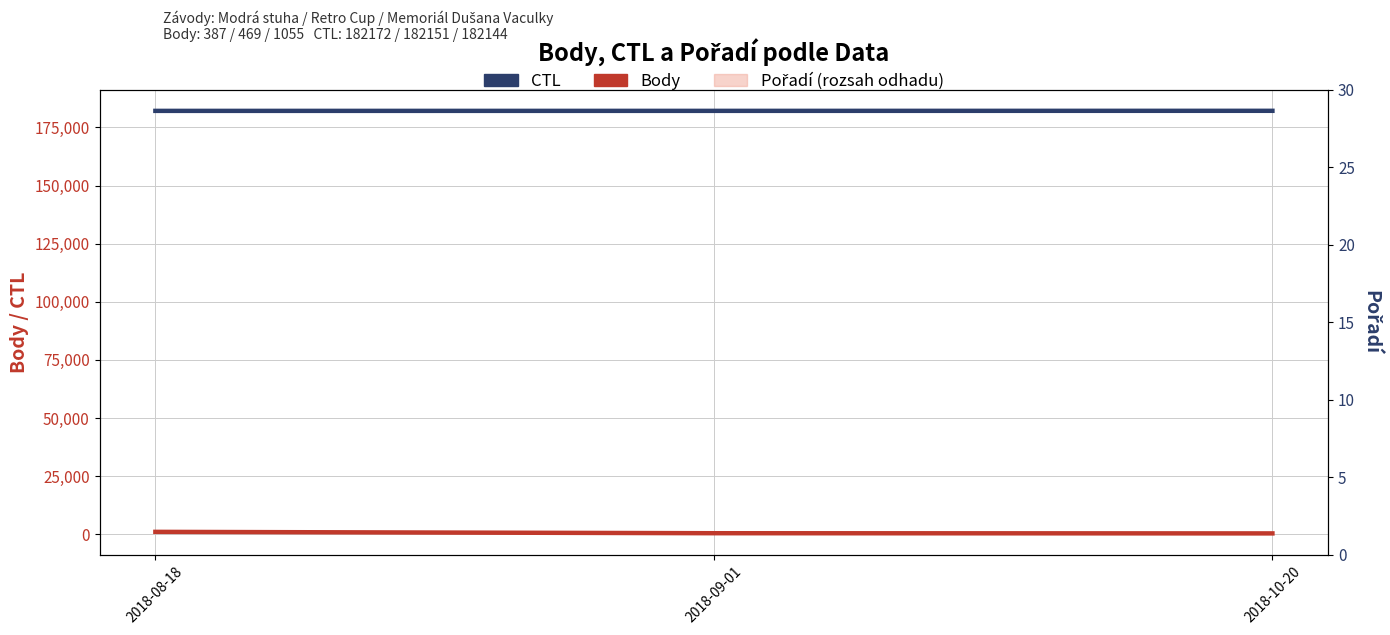

What is the value of the Pořadí point at the 1st from the left?

1